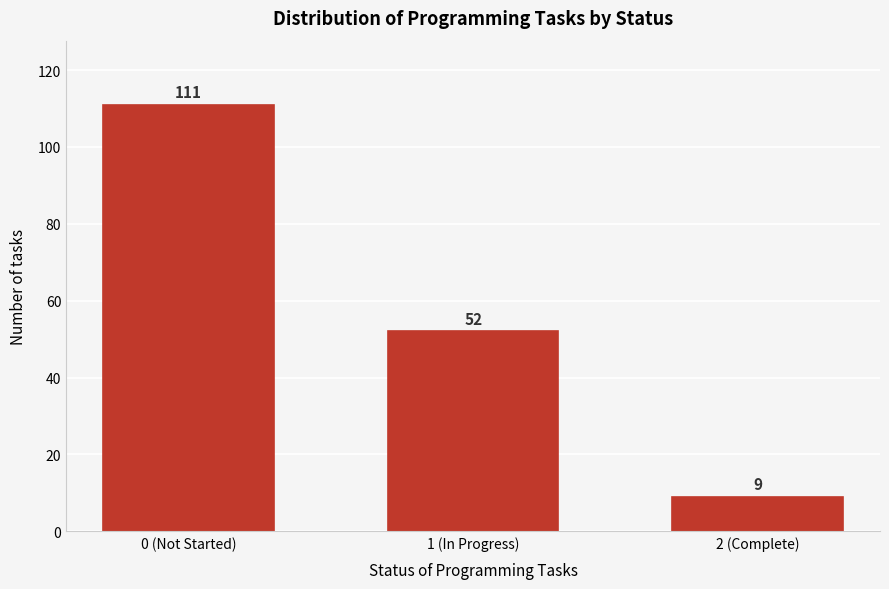

Reading left to right, list all the values displayed in this chart.

111	52	9